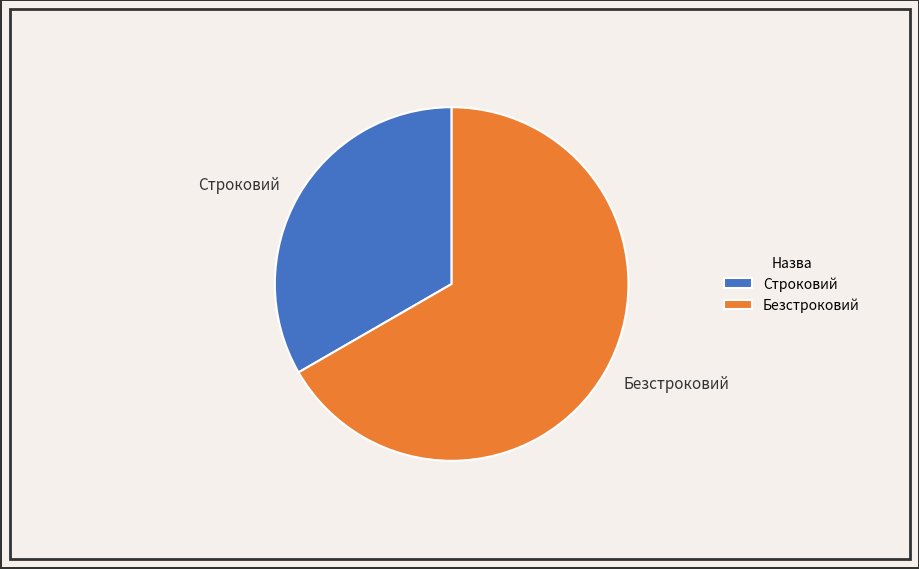

Approximately how many times larger is the value at Безстроковий compared to Строковий?

2.0